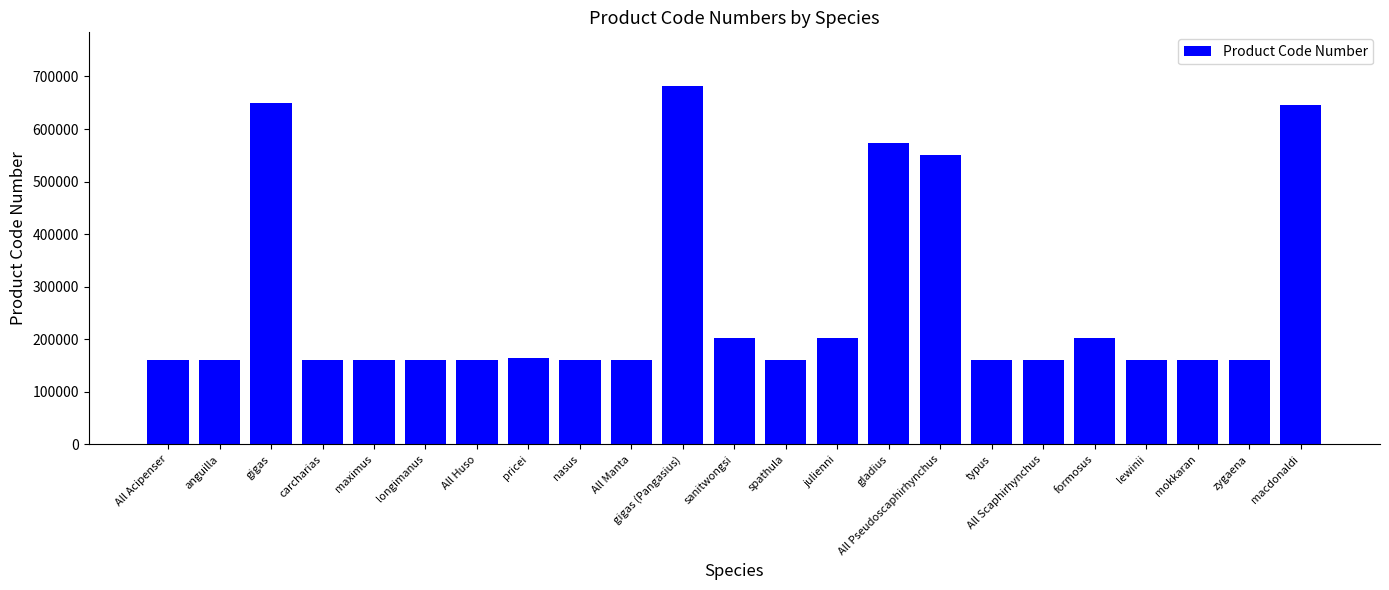

Approximately how many times larger is the value at All Pseudoscaphirhynchus compared to All Manta?

3.4